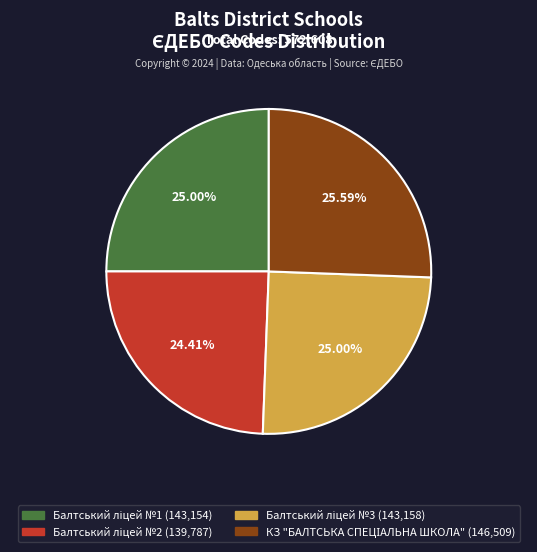

To the nearest percent, what is the average slice percentage?

25%